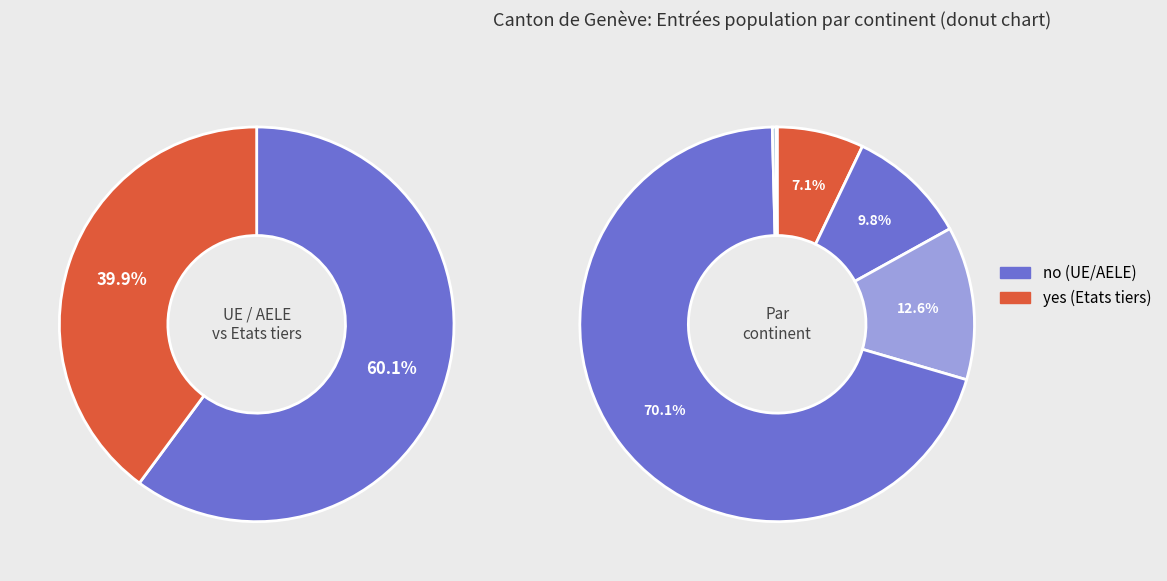

How much of the chart is everything except Afrique?

92.9%